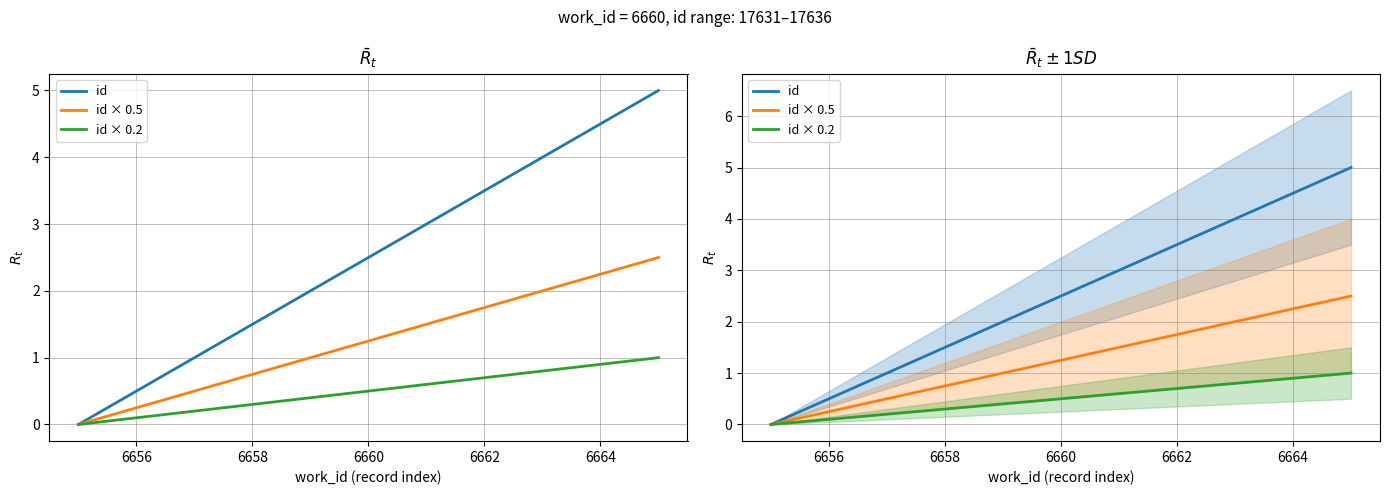

At how many categories does at least one series exceed 1?

4